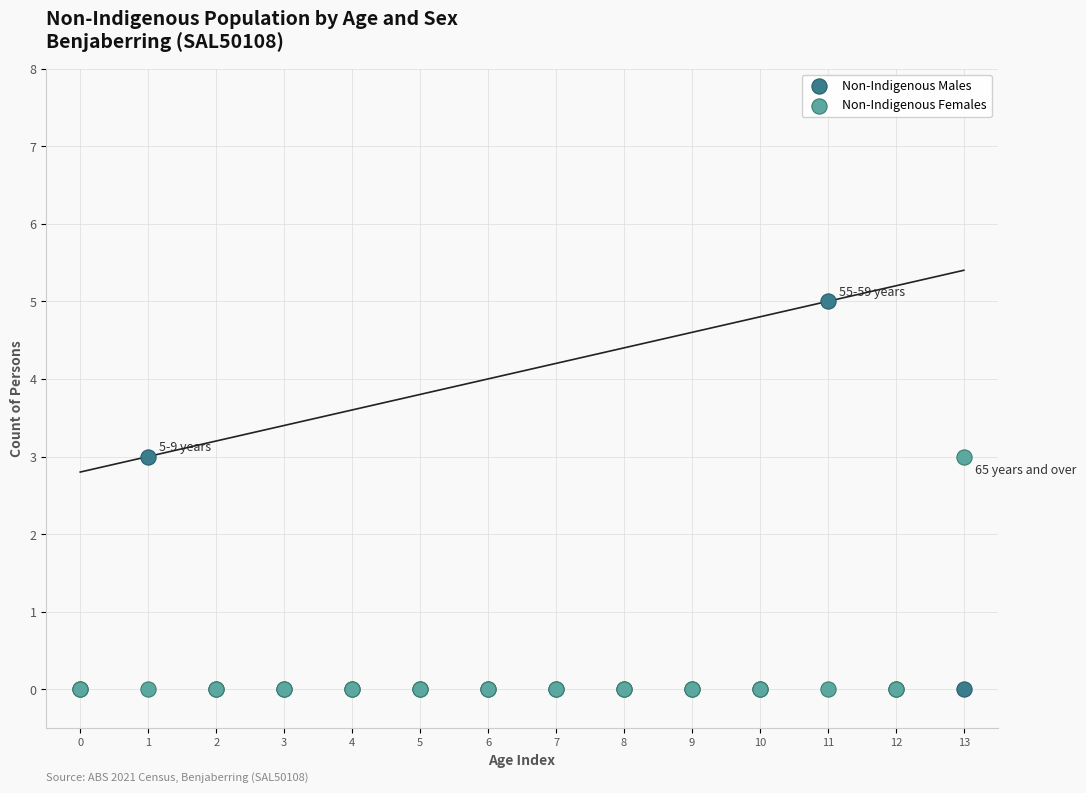

What are all the series names shown in the legend?

Non-Indigenous Males, Non-Indigenous Females